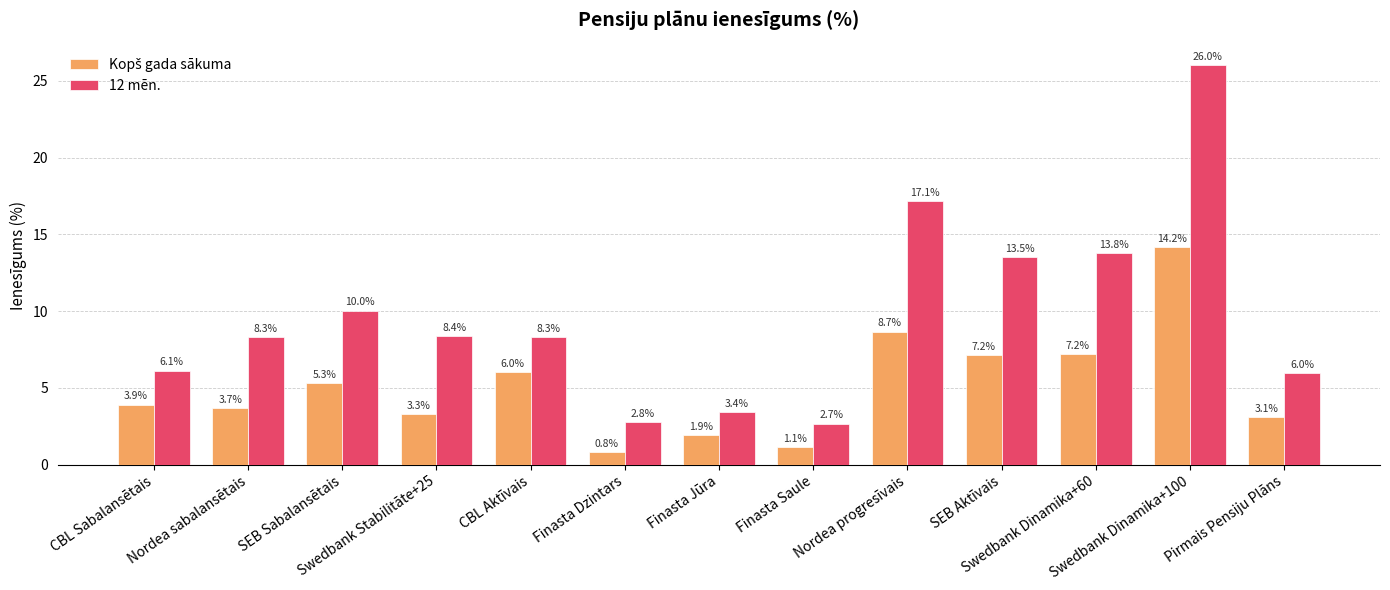

Between CBL Aktīvais and Swedbank Dinamika+60, which series saw the biggest shift?

12 mēn.